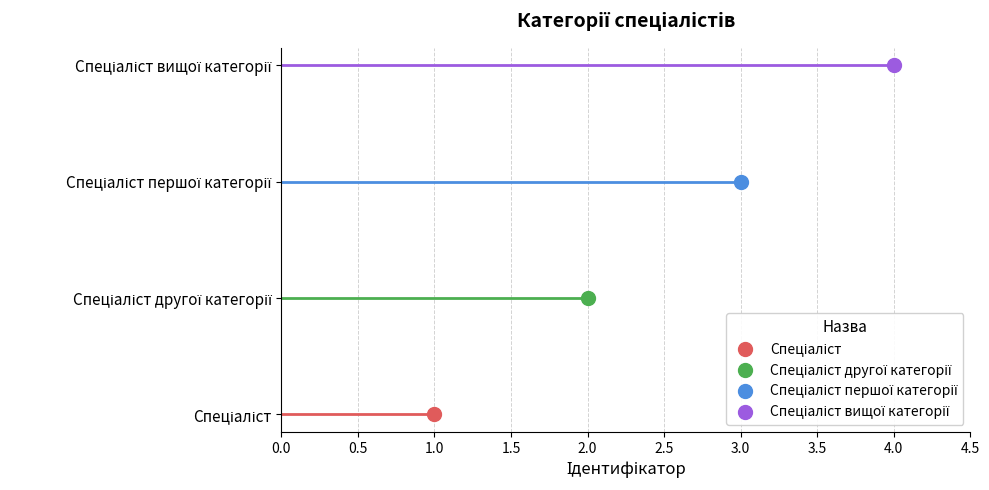

What is the average value?

2